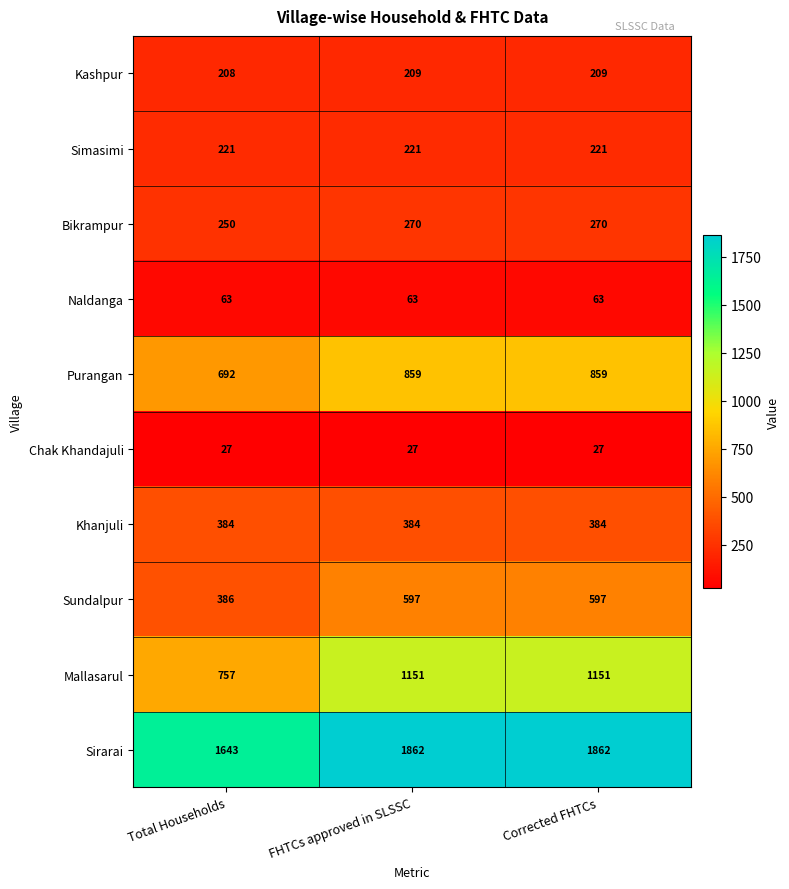

List the series in order of their peak value, highest first.

Sirarai, Mallasarul, Purangan, Sundalpur, Khanjuli, Bikrampur, Simasimi, Kashpur, Naldanga, Chak Khandajuli